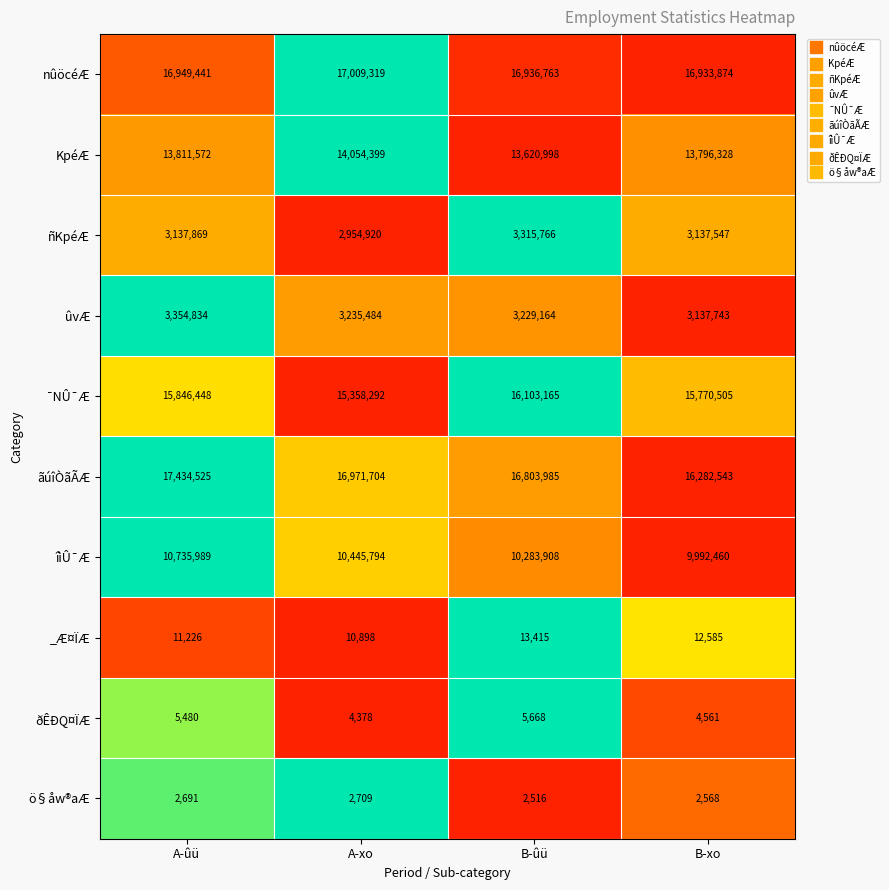

Rank the series at A-ûü from lowest to highest value.

ö§åw®aÆ, ðÊÐQ¤ÏÆ, _Æ¤ÏÆ, ñKpéÆ, ûvÆ, îìÛ¯Æ, KpéÆ, ¯NÛ¯Æ, nûöcéÆ, ãúîÒãÃÆ